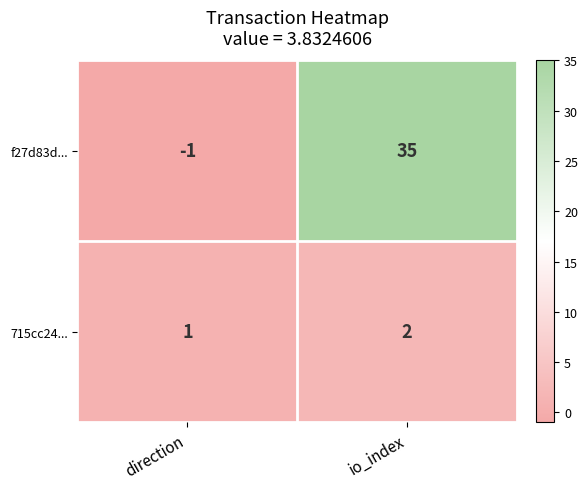

Which series has the widest spread of values?

f27d83d...